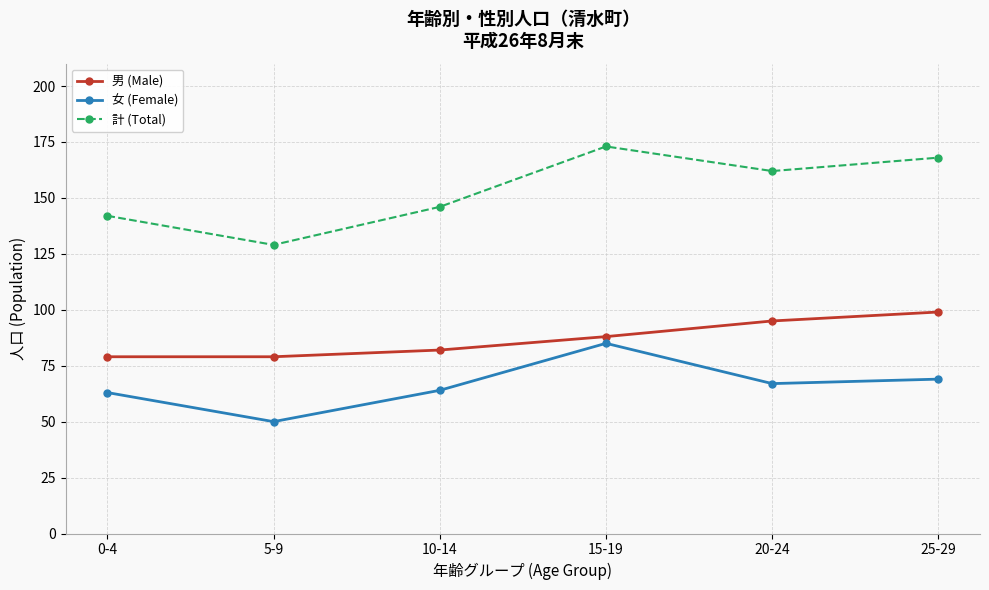

Which category has the lowest value in the 計 (Total) series?

5-9